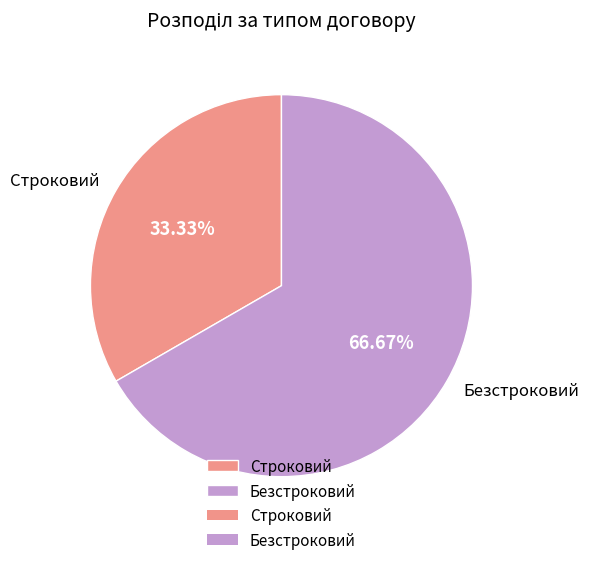

Which slice represents more than half of the pie?

Безстроковий